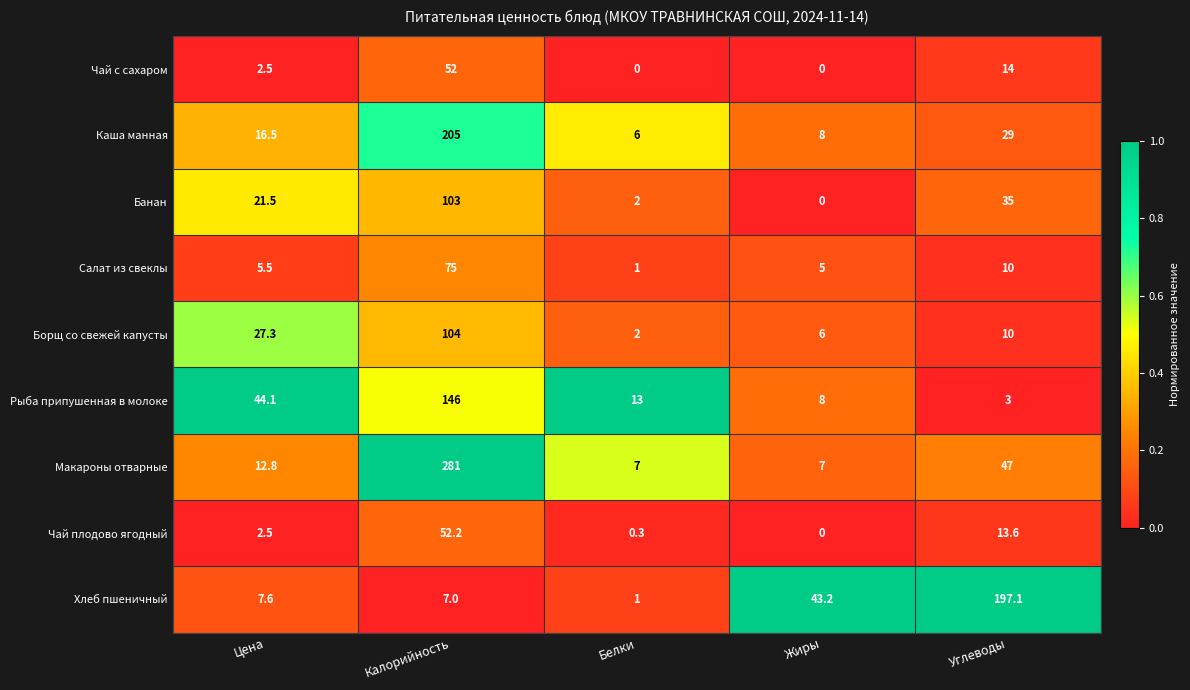

The value of Каша манная at Цена is 26.1. True or false?

False